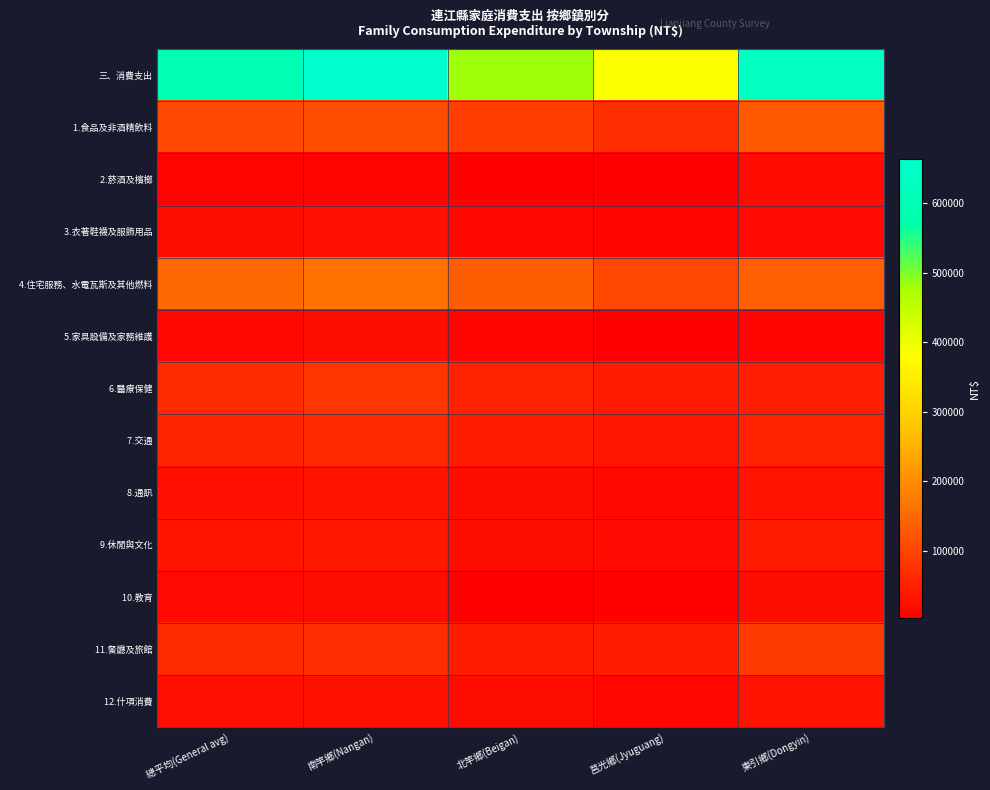

How many series are shown in this chart?

13